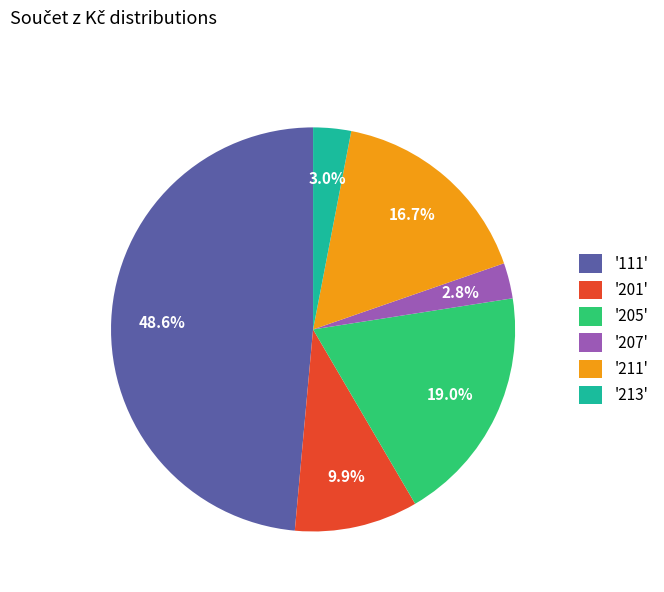

Between '211' and '213', which is larger?

'211'